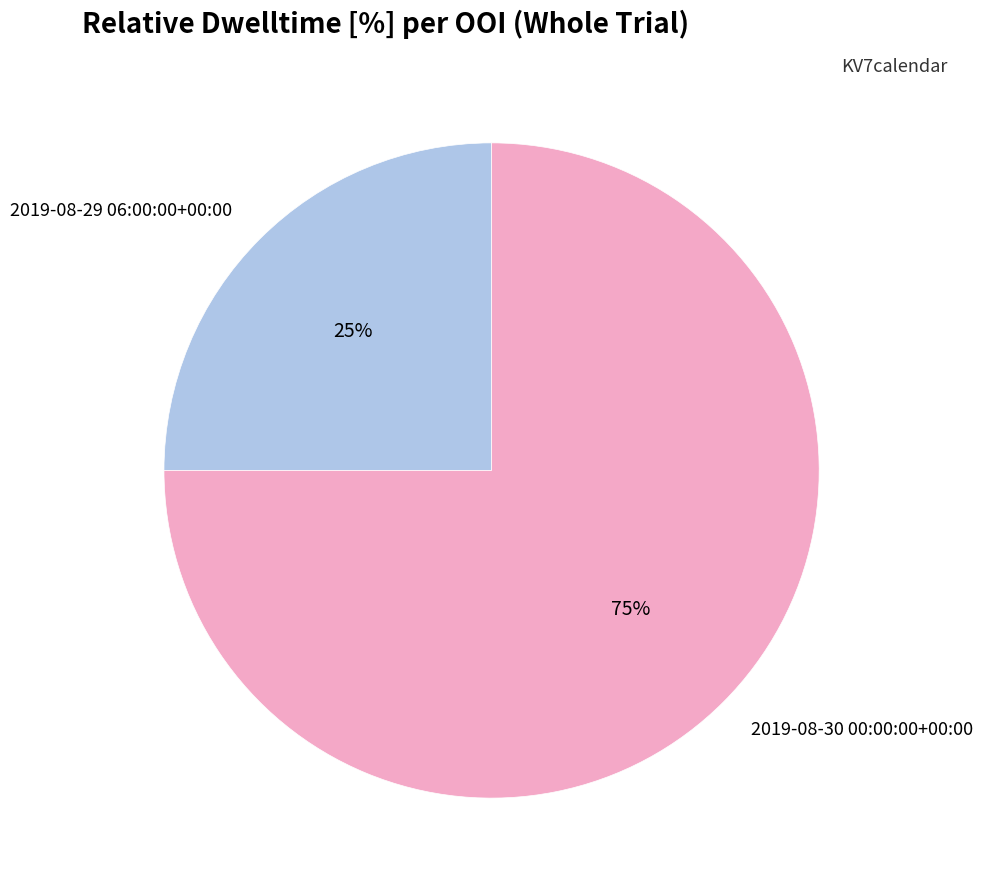

To the nearest percent, what portion does 2019-08-29 06:00:00+00:00 represent?

25%